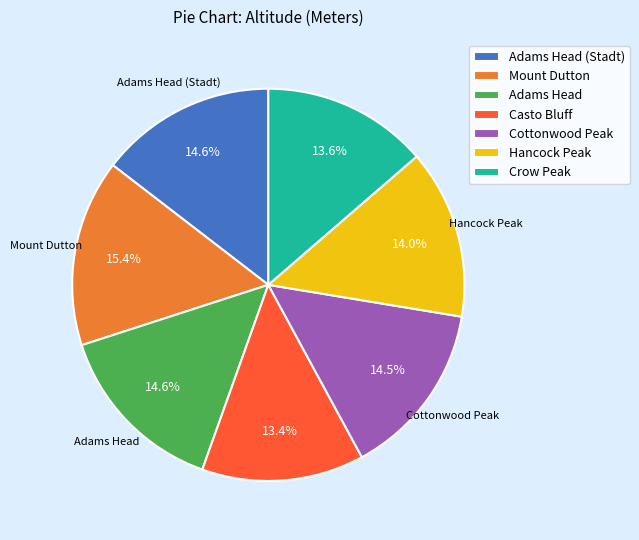

Which category has the biggest portion of the pie?

Mount Dutton